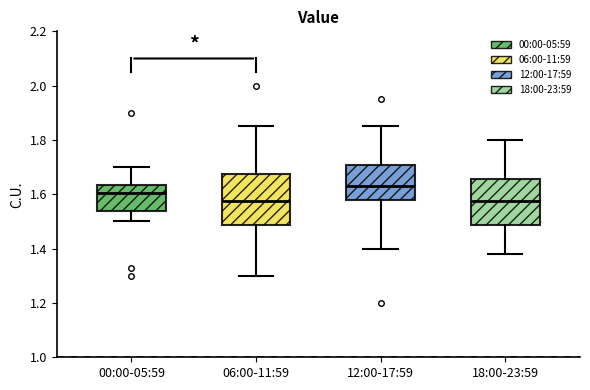

Which box is the tallest, from its lower edge to its upper edge?

06:00-11:59